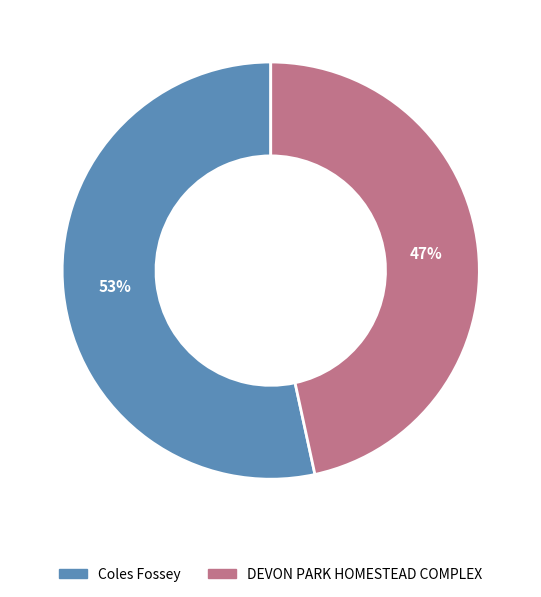

Count the number of slices in the pie.

2